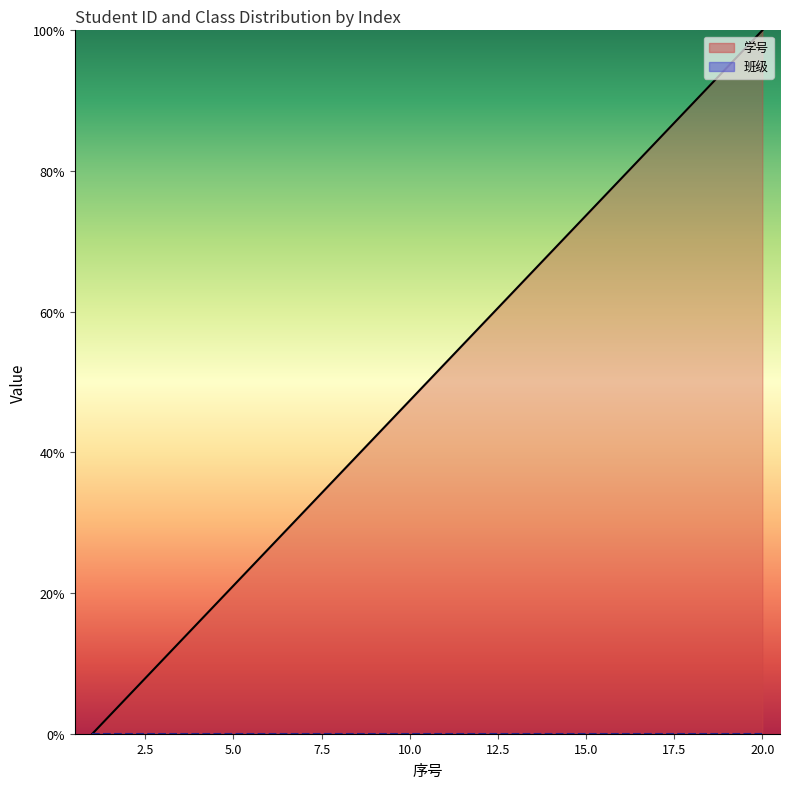

Which has a higher value, 3 or 15?

15